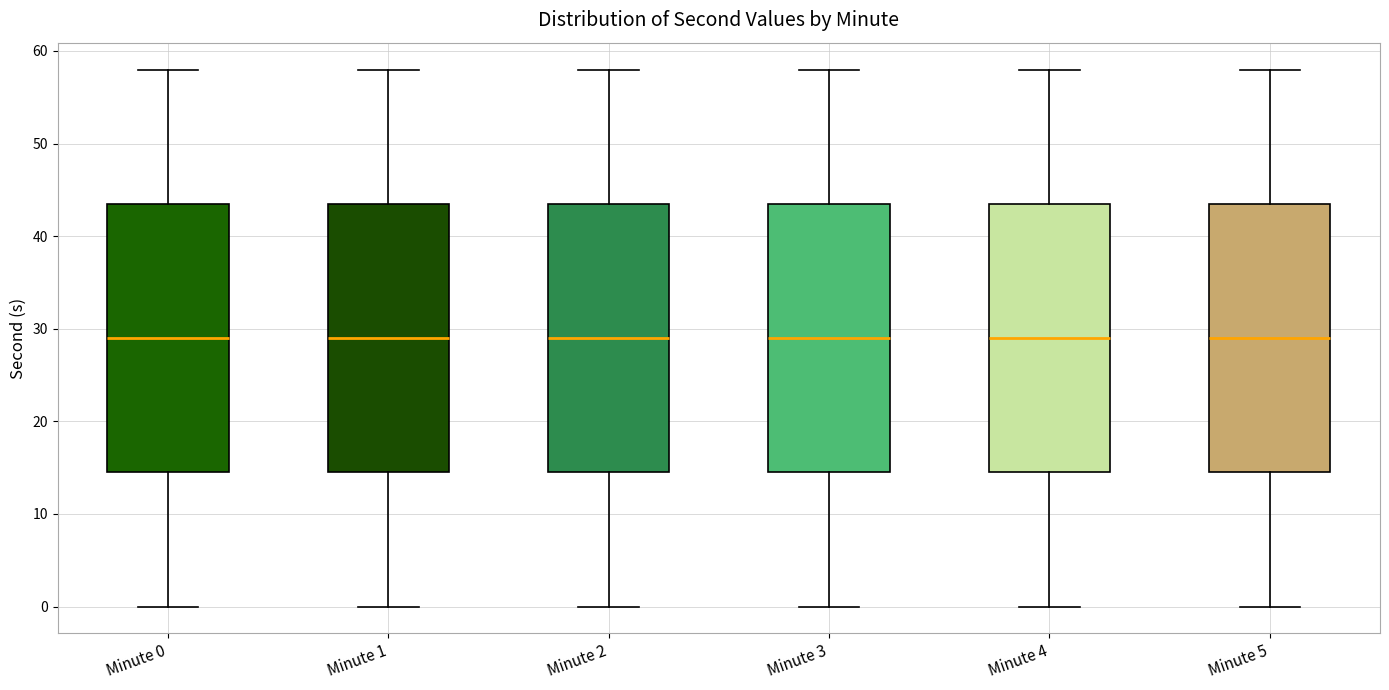

Reading left to right, read every box against the y-axis: the position of its median line, the range the box covers, and the ends of its whiskers. The values are not printed on the chart, so give them approximately, as read against the axis.

Minute 0: median 29, box 15 to 44, whiskers 0 to 58
Minute 1: median 29, box 15 to 44, whiskers 0 to 58
Minute 2: median 29, box 15 to 44, whiskers 0 to 58
Minute 3: median 29, box 15 to 44, whiskers 0 to 58
Minute 4: median 29, box 15 to 44, whiskers 0 to 58
Minute 5: median 29, box 15 to 44, whiskers 0 to 58